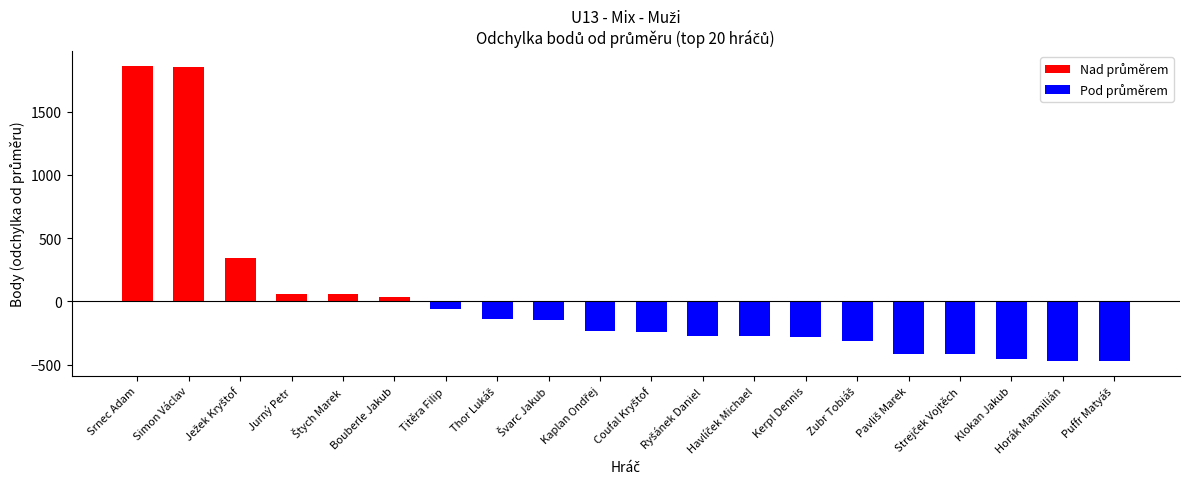

What value does the data have at Horák Maxmilián?

-471.5